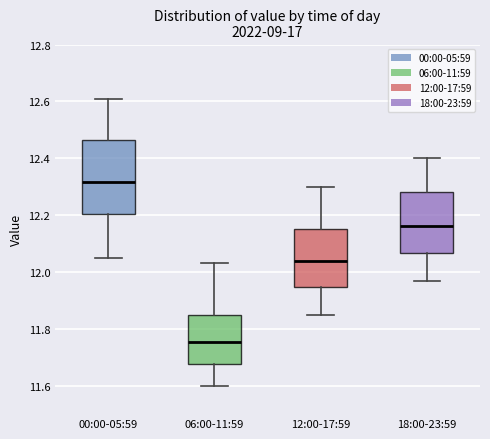

Comparing the boxes themselves (not the whiskers), which one is the tallest?

00:00-05:59